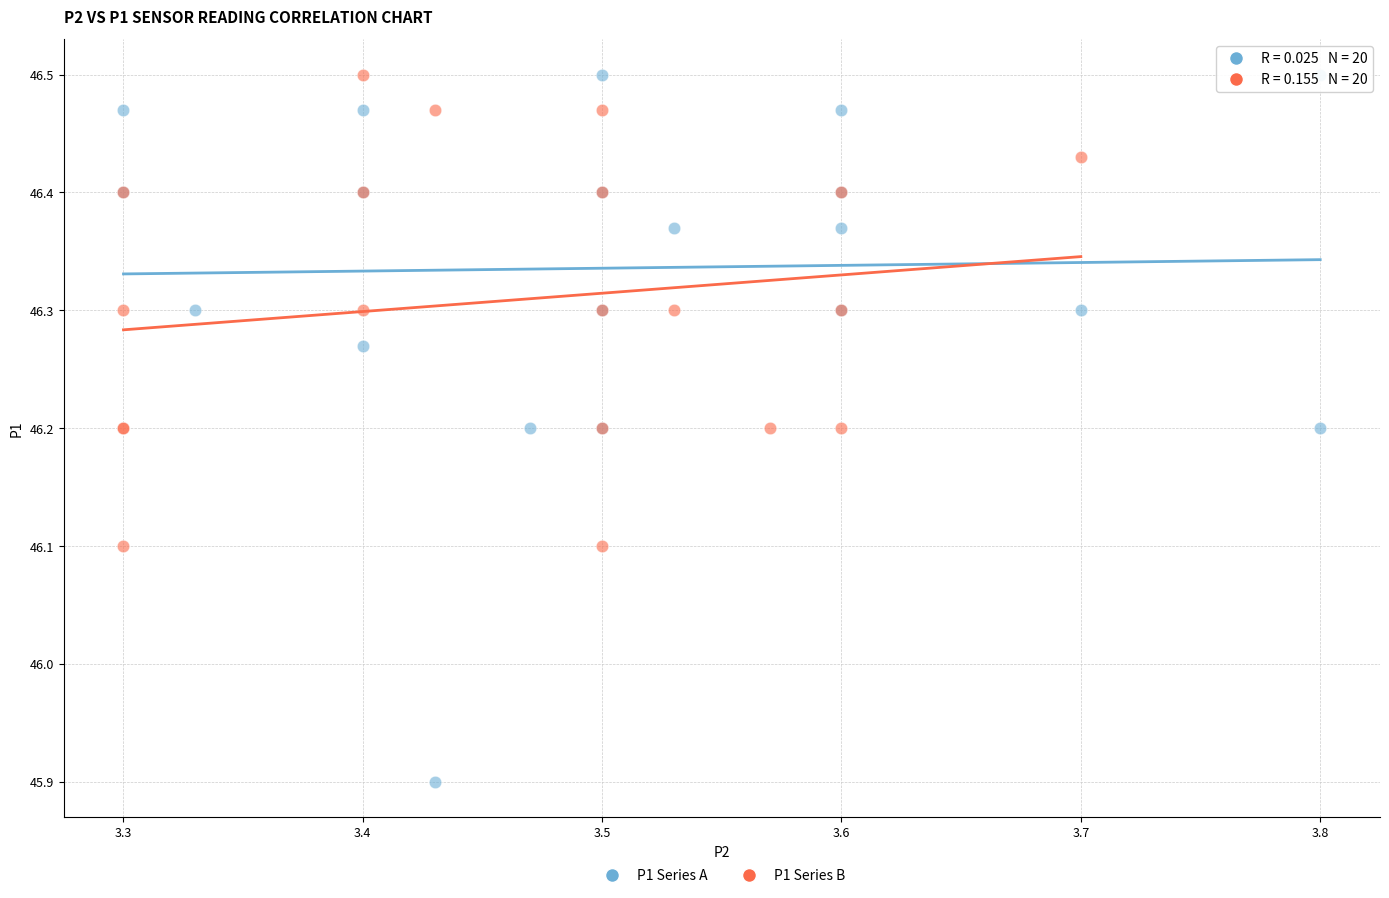

What are all the series names shown in the legend?

P1 Series A, P1 Series B